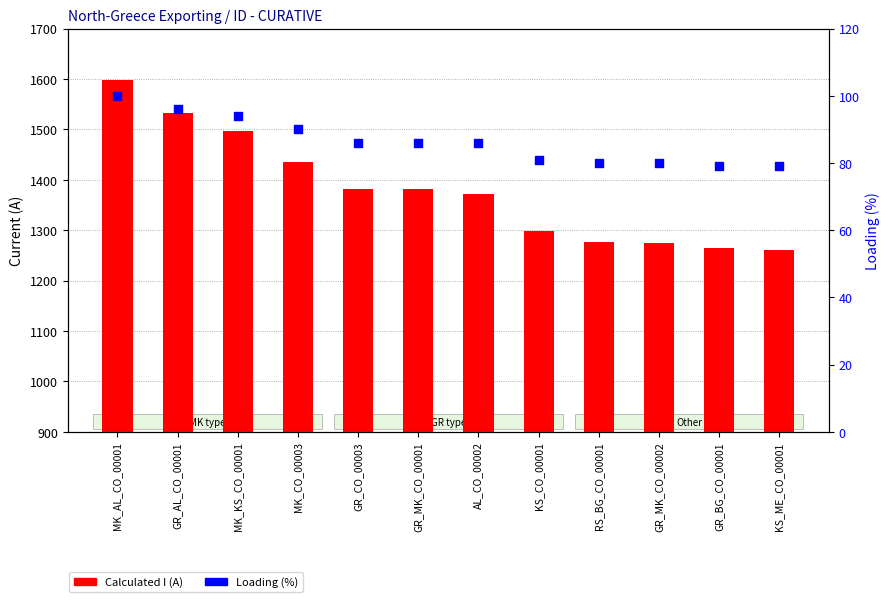

Which series has the largest total across all categories?

Calculated I (A)